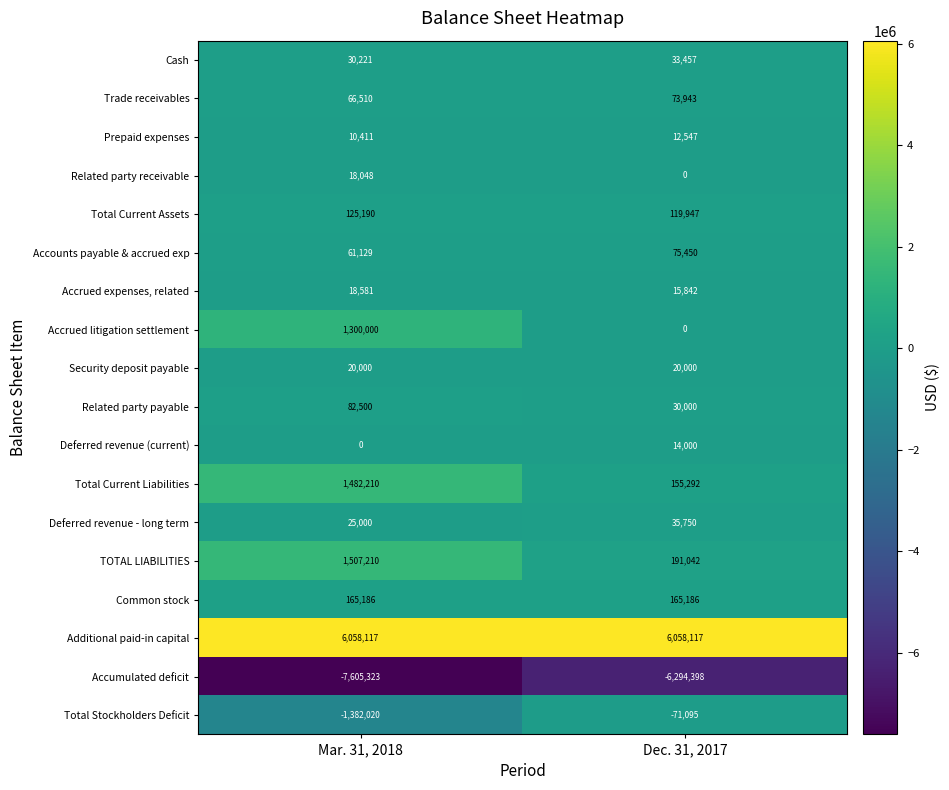

Read the Total Current Assets value at Dec. 31, 2017, to the nearest 10.

119950